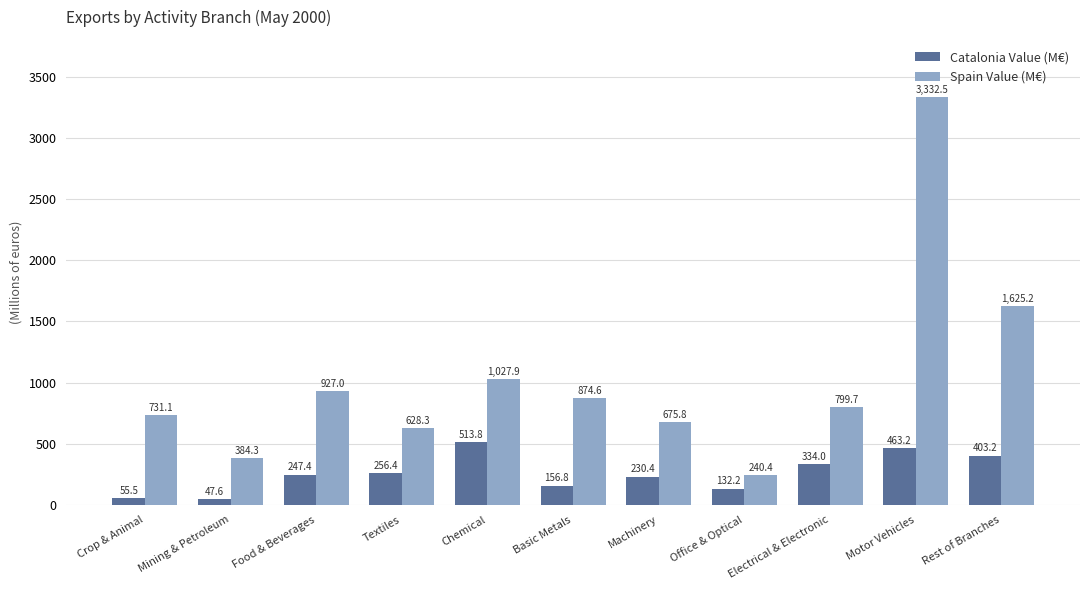

Which series has the largest range (max minus min)?

Spain Value (M€)